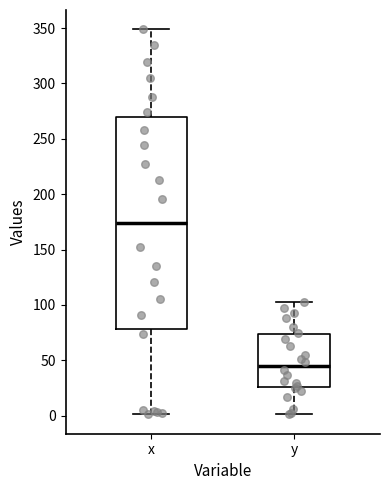

Reading left to right, read every box against the y-axis: the position of its median line, the range the box covers, and the ends of its whiskers. The values are not printed on the chart, so give them approximately, as read against the axis.

x: median 175, box 80 to 270, whiskers 0 to 350
y: median 45, box 25 to 75, whiskers 0 to 105